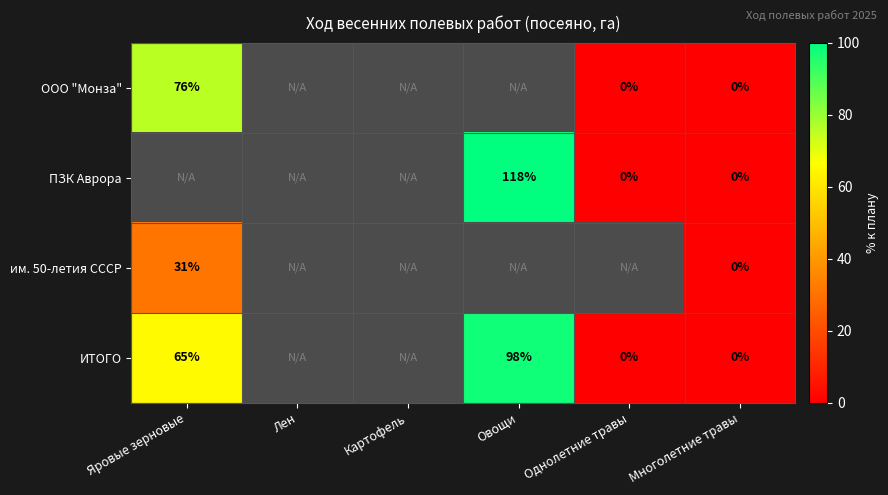

At which category does the chart reach its minimum across all series?

Однолетние травы